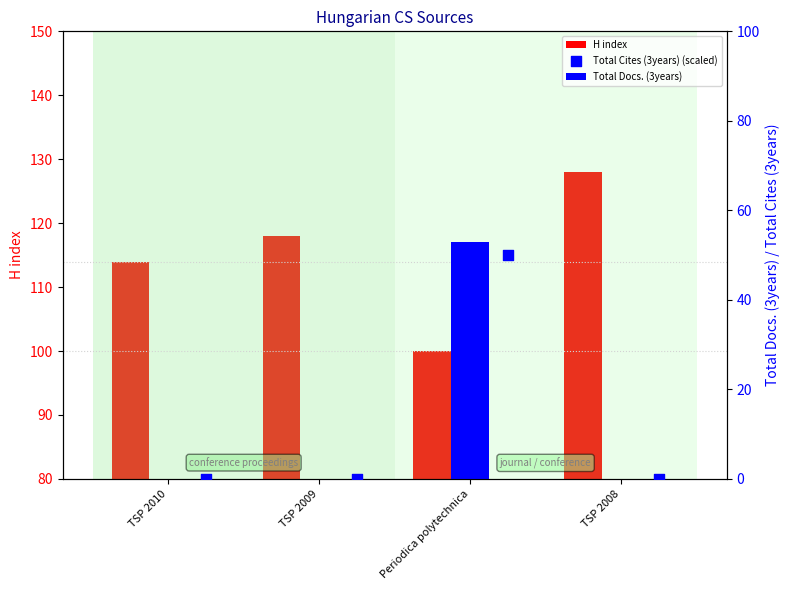

What are all the series names shown in the legend?

H index, Total Docs. (3years), Total Cites (3years) (scaled)